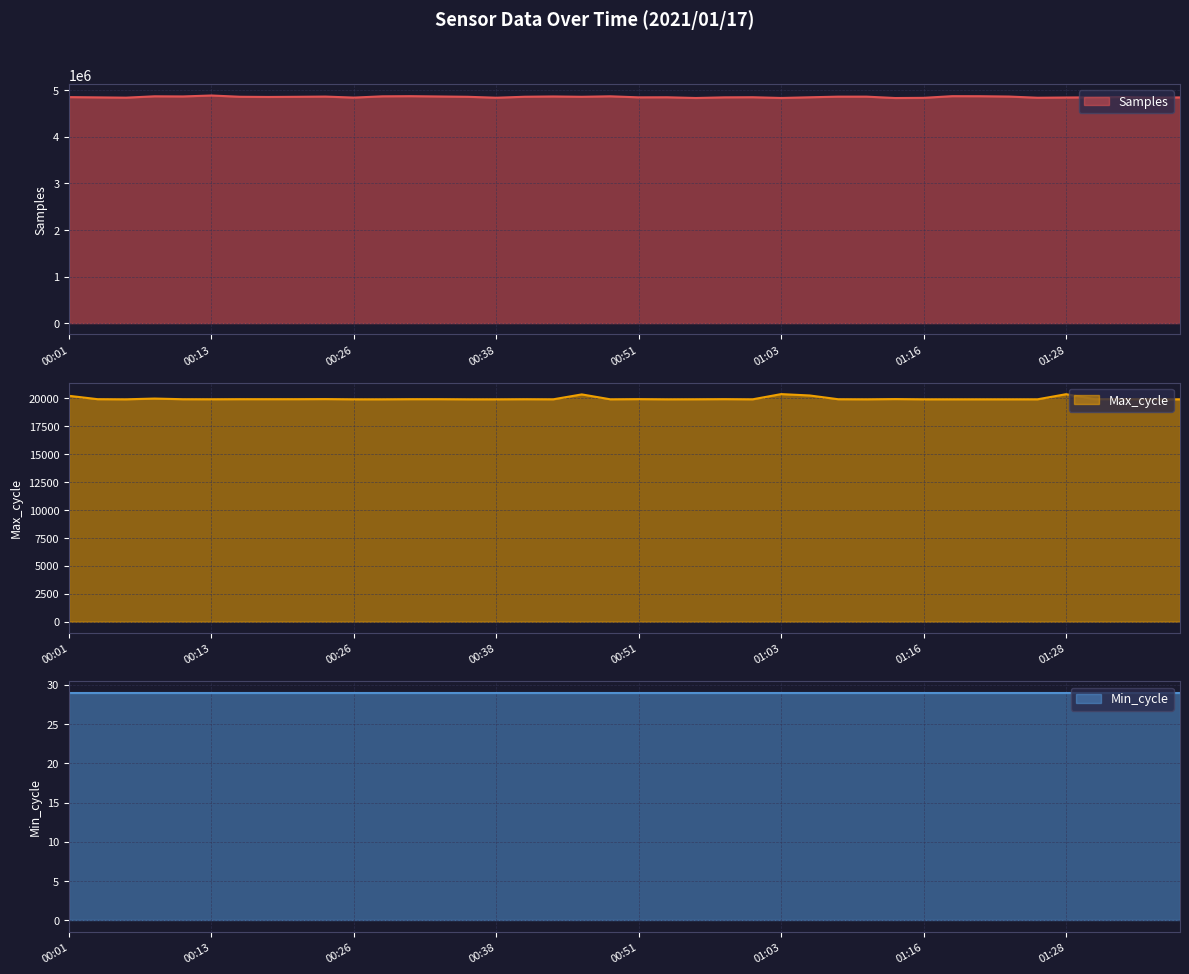

What position from the left is 00:01?

1